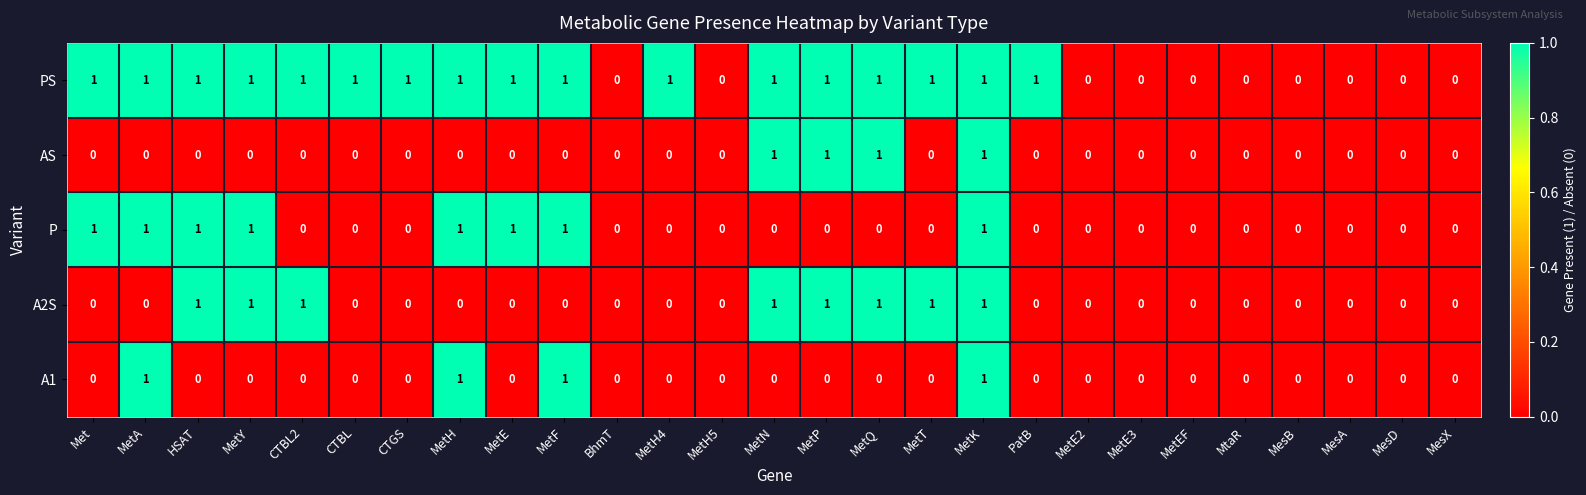

What is the maximum value shown in the chart?

1